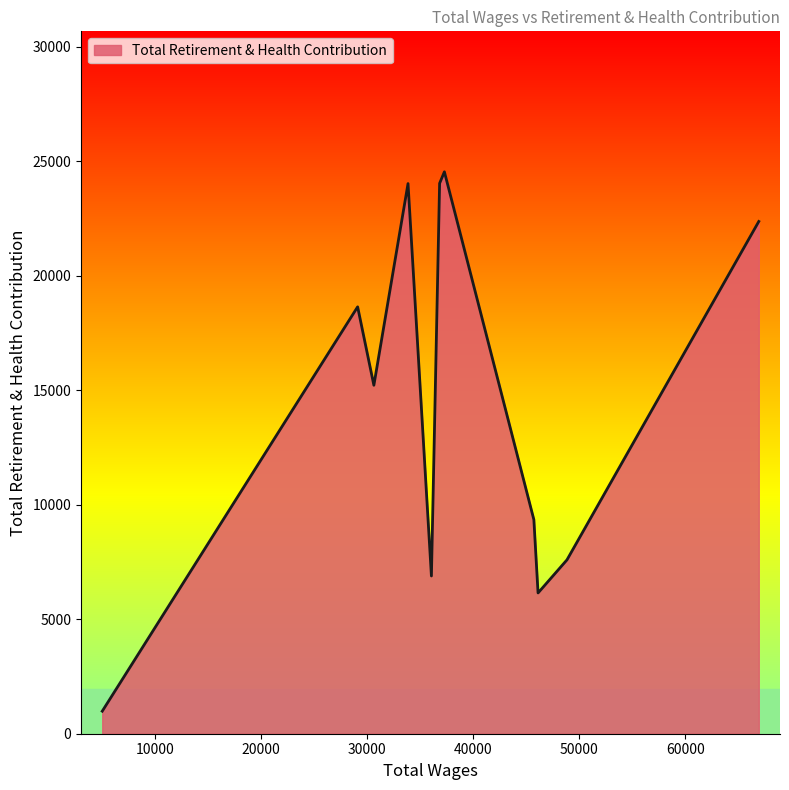

How many series are shown in this chart?

1